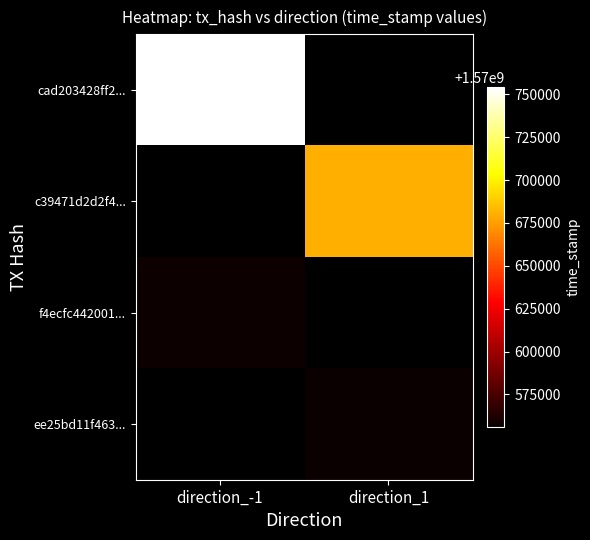

List the series in order of their overall mean, highest first.

cad203428ff2..., c39471d2d2f4..., f4ecfc442001..., ee25bd11f463...